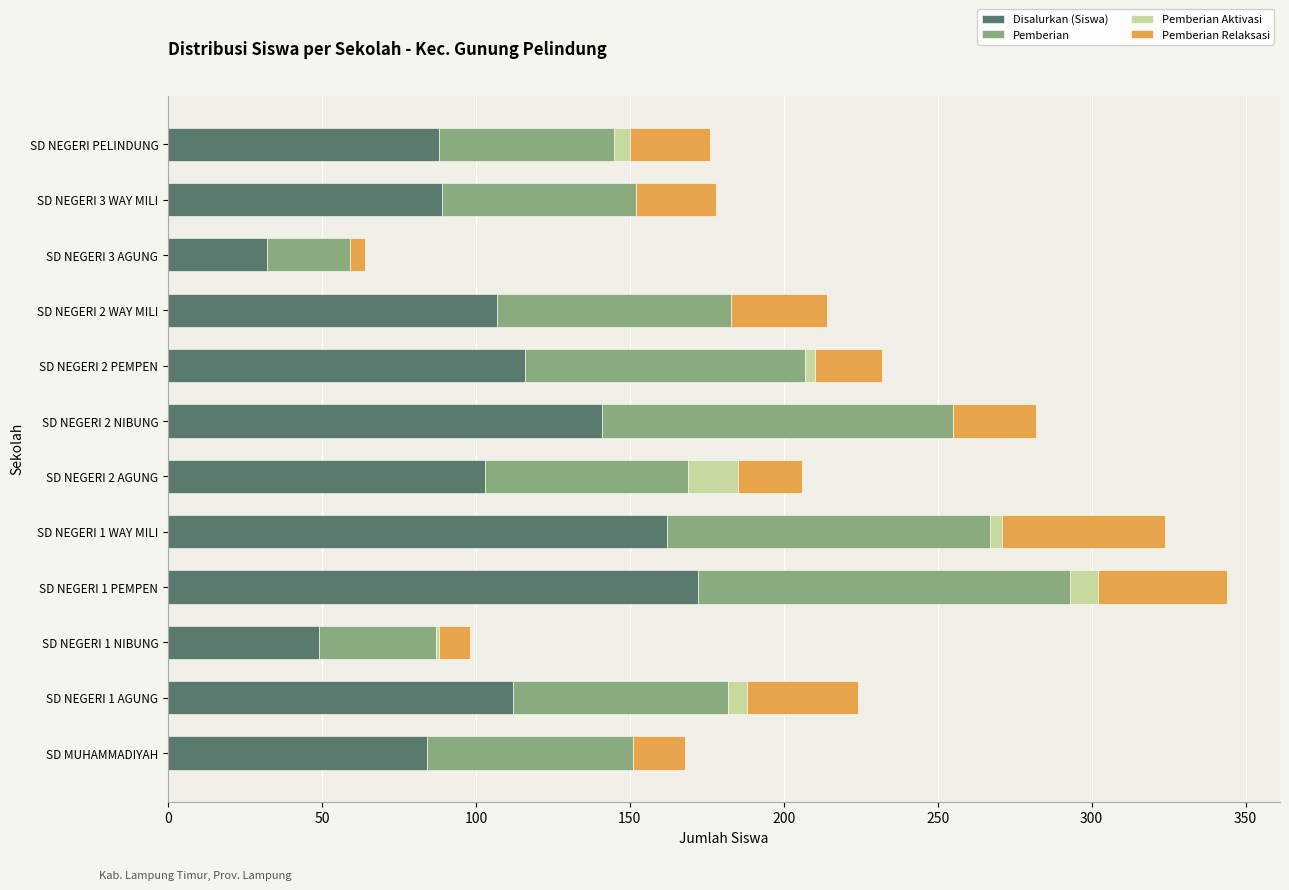

The value of Disalurkan (Siswa) at SD NEGERI 2 WAY MILI is 107. True or false?

True